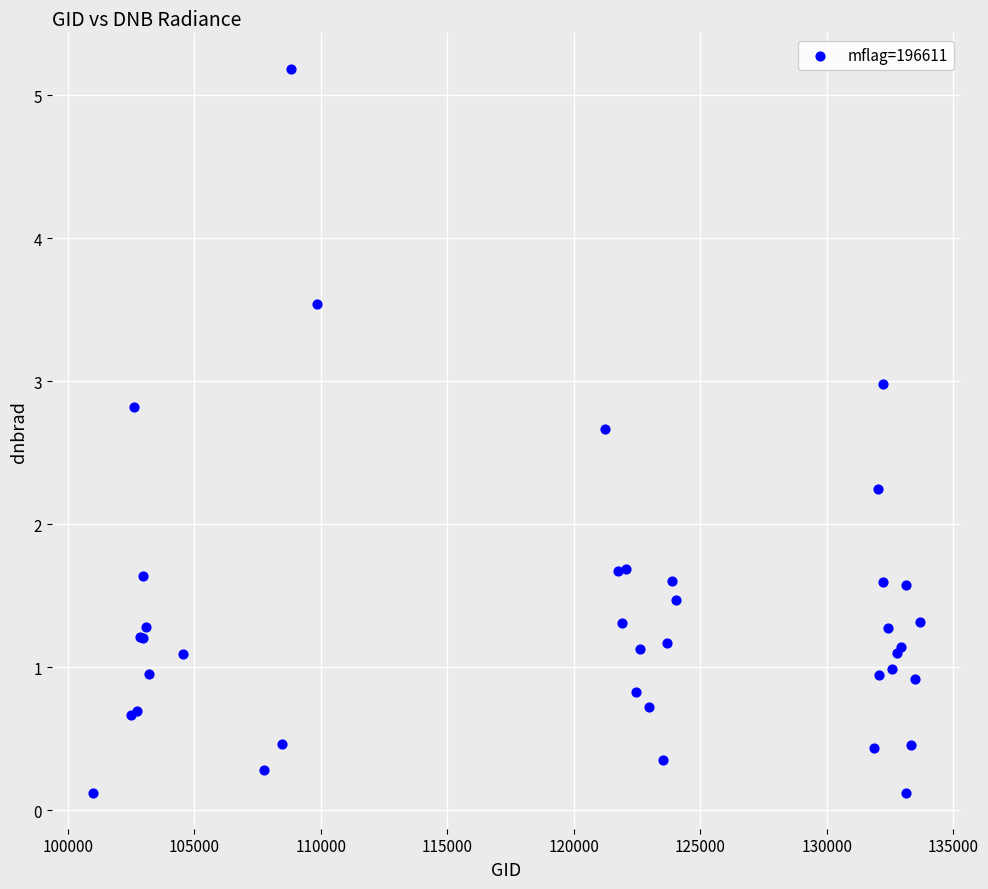

What Y value in the scatter plot is closest to 2?

2.2